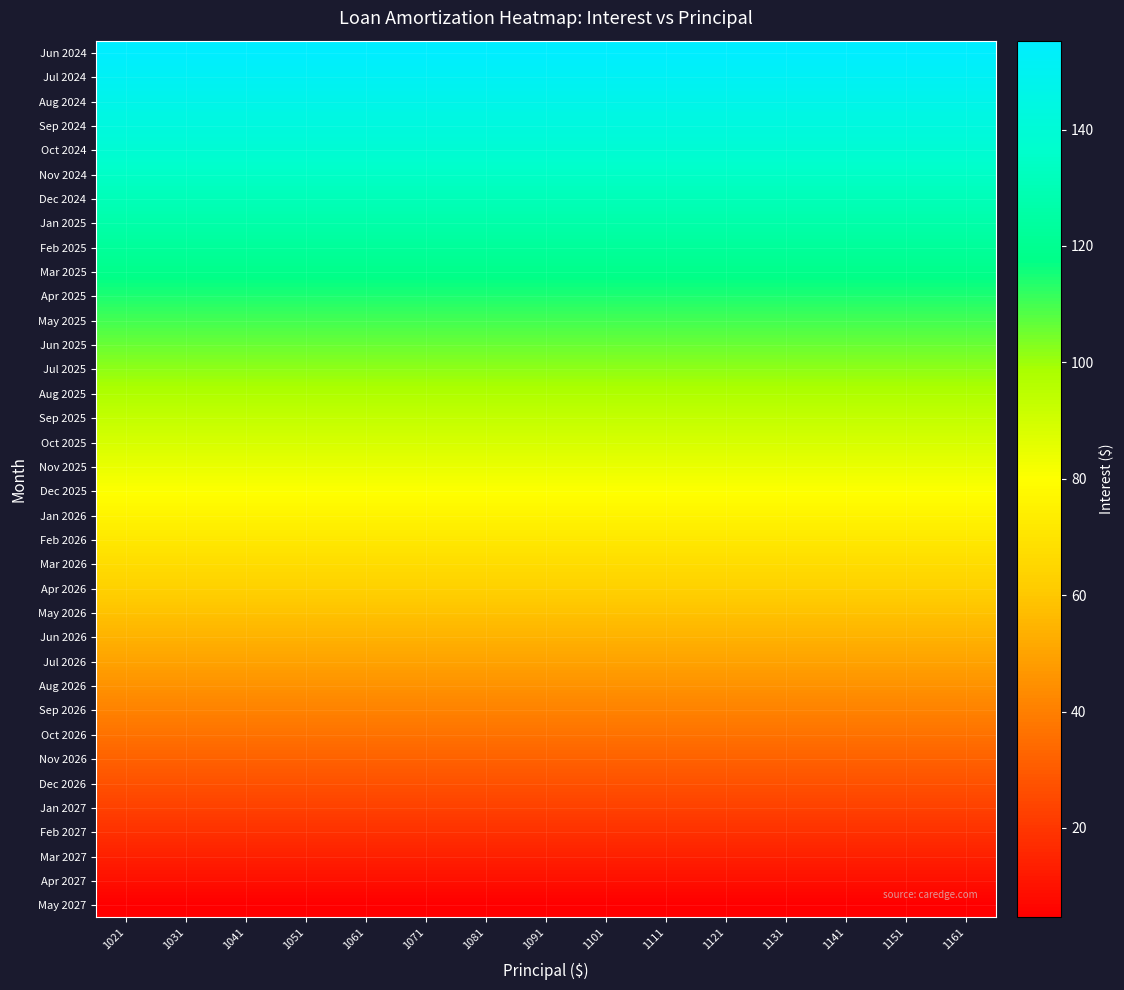

Reading left to right, what are all the values shown in this chart?

Jun 2024: 1021=155.3	1031=155.3	1041=155.3	1051=155.3	1061=155.3	1071=155.3	1081=155.3	1091=155.3	1101=155.3	1111=155.3	1121=155.3	1131=155.3	1141=155.3	1151=155.3	1161=155.3
Jul 2024: 1021=151.2	1031=151.2	1041=151.2	1051=151.2	1061=151.2	1071=151.2	1081=151.2	1091=151.2	1101=151.2	1111=151.2	1121=151.2	1131=151.2	1141=151.2	1151=151.2	1161=151.2
Aug 2024: 1021=147.2	1031=147.2	1041=147.2	1051=147.2	1061=147.2	1071=147.2	1081=147.2	1091=147.2	1101=147.2	1111=147.2	1121=147.2	1131=147.2	1141=147.2	1151=147.2	1161=147.2
Sep 2024: 1021=143.2	1031=143.2	1041=143.2	1051=143.2	1061=143.2	1071=143.2	1081=143.2	1091=143.2	1101=143.2	1111=143.2	1121=143.2	1131=143.2	1141=143.2	1151=143.2	1161=143.2
Oct 2024: 1021=139.1	1031=139.1	1041=139.1	1051=139.1	1061=139.1	1071=139.1	1081=139.1	1091=139.1	1101=139.1	1111=139.1	1121=139.1	1131=139.1	1141=139.1	1151=139.1	1161=139.1
Nov 2024: 1021=135.0	1031=135.0	1041=135.0	1051=135.0	1061=135.0	1071=135.0	1081=135.0	1091=135.0	1101=135.0	1111=135.0	1121=135.0	1131=135.0	1141=135.0	1151=135.0	1161=135.0
Dec 2024: 1021=130.9	1031=130.9	1041=130.9	1051=130.9	1061=130.9	1071=130.9	1081=130.9	1091=130.9	1101=130.9	1111=130.9	1121=130.9	1131=130.9	1141=130.9	1151=130.9	1161=130.9
Jan 2025: 1021=126.8	1031=126.8	1041=126.8	1051=126.8	1061=126.8	1071=126.8	1081=126.8	1091=126.8	1101=126.8	1111=126.8	1121=126.8	1131=126.8	1141=126.8	1151=126.8	1161=126.8
Feb 2025: 1021=122.7	1031=122.7	1041=122.7	1051=122.7	1061=122.7	1071=122.7	1081=122.7	1091=122.7	1101=122.7	1111=122.7	1121=122.7	1131=122.7	1141=122.7	1151=122.7	1161=122.7
Mar 2025: 1021=118.5	1031=118.5	1041=118.5	1051=118.5	1061=118.5	1071=118.5	1081=118.5	1091=118.5	1101=118.5	1111=118.5	1121=118.5	1131=118.5	1141=118.5	1151=118.5	1161=118.5
Apr 2025: 1021=114.3	1031=114.3	1041=114.3	1051=114.3	1061=114.3	1071=114.3	1081=114.3	1091=114.3	1101=114.3	1111=114.3	1121=114.3	1131=114.3	1141=114.3	1151=114.3	1161=114.3
May 2025: 1021=110.2	1031=110.2	1041=110.2	1051=110.2	1061=110.2	1071=110.2	1081=110.2	1091=110.2	1101=110.2	1111=110.2	1121=110.2	1131=110.2	1141=110.2	1151=110.2	1161=110.2
Jun 2025: 1021=106.0	1031=106.0	1041=106.0	1051=106.0	1061=106.0	1071=106.0	1081=106.0	1091=106.0	1101=106.0	1111=106.0	1121=106.0	1131=106.0	1141=106.0	1151=106.0	1161=106.0
Jul 2025: 1021=101.7	1031=101.7	1041=101.7	1051=101.7	1061=101.7	1071=101.7	1081=101.7	1091=101.7	1101=101.7	1111=101.7	1121=101.7	1131=101.7	1141=101.7	1151=101.7	1161=101.7
Aug 2025: 1021=97.5	1031=97.5	1041=97.5	1051=97.5	1061=97.5	1071=97.5	1081=97.5	1091=97.5	1101=97.5	1111=97.5	1121=97.5	1131=97.5	1141=97.5	1151=97.5	1161=97.5
Sep 2025: 1021=93.2	1031=93.2	1041=93.2	1051=93.2	1061=93.2	1071=93.2	1081=93.2	1091=93.2	1101=93.2	1111=93.2	1121=93.2	1131=93.2	1141=93.2	1151=93.2	1161=93.2
Oct 2025: 1021=89.0	1031=89.0	1041=89.0	1051=89.0	1061=89.0	1071=89.0	1081=89.0	1091=89.0	1101=89.0	1111=89.0	1121=89.0	1131=89.0	1141=89.0	1151=89.0	1161=89.0
Nov 2025: 1021=84.7	1031=84.7	1041=84.7	1051=84.7	1061=84.7	1071=84.7	1081=84.7	1091=84.7	1101=84.7	1111=84.7	1121=84.7	1131=84.7	1141=84.7	1151=84.7	1161=84.7
Dec 2025: 1021=80.4	1031=80.4	1041=80.4	1051=80.4	1061=80.4	1071=80.4	1081=80.4	1091=80.4	1101=80.4	1111=80.4	1121=80.4	1131=80.4	1141=80.4	1151=80.4	1161=80.4
Jan 2026: 1021=76.1	1031=76.1	1041=76.1	1051=76.1	1061=76.1	1071=76.1	1081=76.1	1091=76.1	1101=76.1	1111=76.1	1121=76.1	1131=76.1	1141=76.1	1151=76.1	1161=76.1
Feb 2026: 1021=71.7	1031=71.7	1041=71.7	1051=71.7	1061=71.7	1071=71.7	1081=71.7	1091=71.7	1101=71.7	1111=71.7	1121=71.7	1131=71.7	1141=71.7	1151=71.7	1161=71.7
Mar 2026: 1021=67.4	1031=67.4	1041=67.4	1051=67.4	1061=67.4	1071=67.4	1081=67.4	1091=67.4	1101=67.4	1111=67.4	1121=67.4	1131=67.4	1141=67.4	1151=67.4	1161=67.4
Apr 2026: 1021=63.0	1031=63.0	1041=63.0	1051=63.0	1061=63.0	1071=63.0	1081=63.0	1091=63.0	1101=63.0	1111=63.0	1121=63.0	1131=63.0	1141=63.0	1151=63.0	1161=63.0
May 2026: 1021=58.6	1031=58.6	1041=58.6	1051=58.6	1061=58.6	1071=58.6	1081=58.6	1091=58.6	1101=58.6	1111=58.6	1121=58.6	1131=58.6	1141=58.6	1151=58.6	1161=58.6
Jun 2026: 1021=54.2	1031=54.2	1041=54.2	1051=54.2	1061=54.2	1071=54.2	1081=54.2	1091=54.2	1101=54.2	1111=54.2	1121=54.2	1131=54.2	1141=54.2	1151=54.2	1161=54.2
Jul 2026: 1021=49.8	1031=49.8	1041=49.8	1051=49.8	1061=49.8	1071=49.8	1081=49.8	1091=49.8	1101=49.8	1111=49.8	1121=49.8	1131=49.8	1141=49.8	1151=49.8	1161=49.8
Aug 2026: 1021=45.4	1031=45.4	1041=45.4	1051=45.4	1061=45.4	1071=45.4	1081=45.4	1091=45.4	1101=45.4	1111=45.4	1121=45.4	1131=45.4	1141=45.4	1151=45.4	1161=45.4
Sep 2026: 1021=40.9	1031=40.9	1041=40.9	1051=40.9	1061=40.9	1071=40.9	1081=40.9	1091=40.9	1101=40.9	1111=40.9	1121=40.9	1131=40.9	1141=40.9	1151=40.9	1161=40.9
Oct 2026: 1021=36.4	1031=36.4	1041=36.4	1051=36.4	1061=36.4	1071=36.4	1081=36.4	1091=36.4	1101=36.4	1111=36.4	1121=36.4	1131=36.4	1141=36.4	1151=36.4	1161=36.4
Nov 2026: 1021=31.9	1031=31.9	1041=31.9	1051=31.9	1061=31.9	1071=31.9	1081=31.9	1091=31.9	1101=31.9	1111=31.9	1121=31.9	1131=31.9	1141=31.9	1151=31.9	1161=31.9
Dec 2026: 1021=27.4	1031=27.4	1041=27.4	1051=27.4	1061=27.4	1071=27.4	1081=27.4	1091=27.4	1101=27.4	1111=27.4	1121=27.4	1131=27.4	1141=27.4	1151=27.4	1161=27.4
Jan 2027: 1021=22.9	1031=22.9	1041=22.9	1051=22.9	1061=22.9	1071=22.9	1081=22.9	1091=22.9	1101=22.9	1111=22.9	1121=22.9	1131=22.9	1141=22.9	1151=22.9	1161=22.9
Feb 2027: 1021=18.4	1031=18.4	1041=18.4	1051=18.4	1061=18.4	1071=18.4	1081=18.4	1091=18.4	1101=18.4	1111=18.4	1121=18.4	1131=18.4	1141=18.4	1151=18.4	1161=18.4
Mar 2027: 1021=13.8	1031=13.8	1041=13.8	1051=13.8	1061=13.8	1071=13.8	1081=13.8	1091=13.8	1101=13.8	1111=13.8	1121=13.8	1131=13.8	1141=13.8	1151=13.8	1161=13.8
Apr 2027: 1021=9.2	1031=9.2	1041=9.2	1051=9.2	1061=9.2	1071=9.2	1081=9.2	1091=9.2	1101=9.2	1111=9.2	1121=9.2	1131=9.2	1141=9.2	1151=9.2	1161=9.2
May 2027: 1021=4.6	1031=4.6	1041=4.6	1051=4.6	1061=4.6	1071=4.6	1081=4.6	1091=4.6	1101=4.6	1111=4.6	1121=4.6	1131=4.6	1141=4.6	1151=4.6	1161=4.6